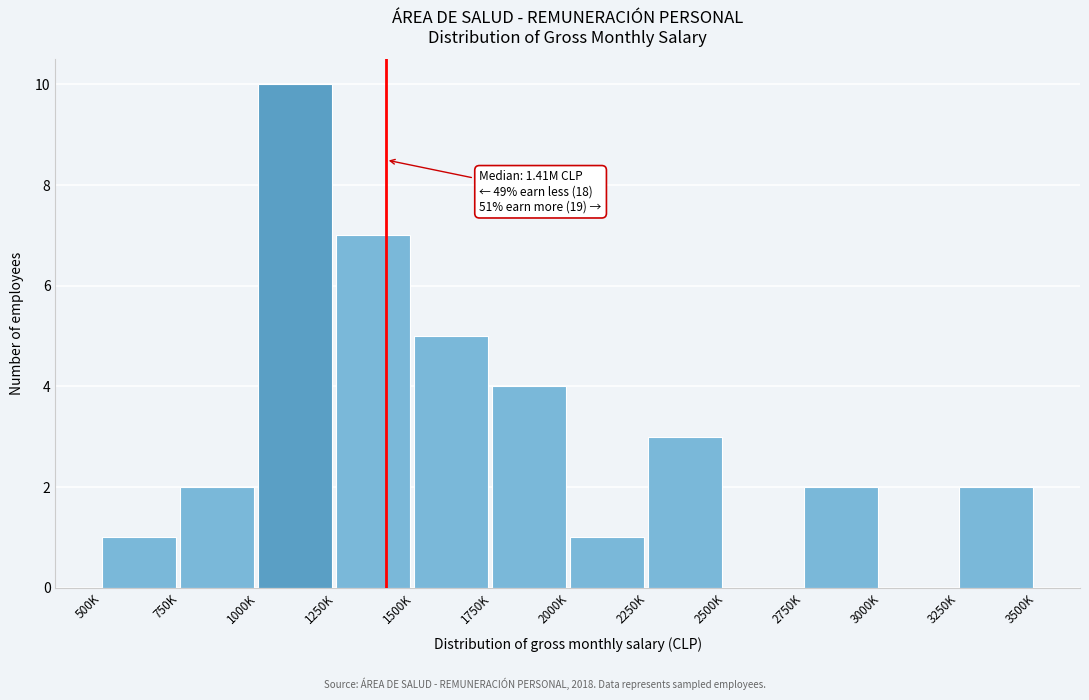

Reading left to right, extract all data points from this chart.

500K=1	750K=2	1000K=10	1250K=7	1500K=5	1750K=4	2000K=1	2250K=3	2500K=0	2750K=2	3000K=0	3250K=2